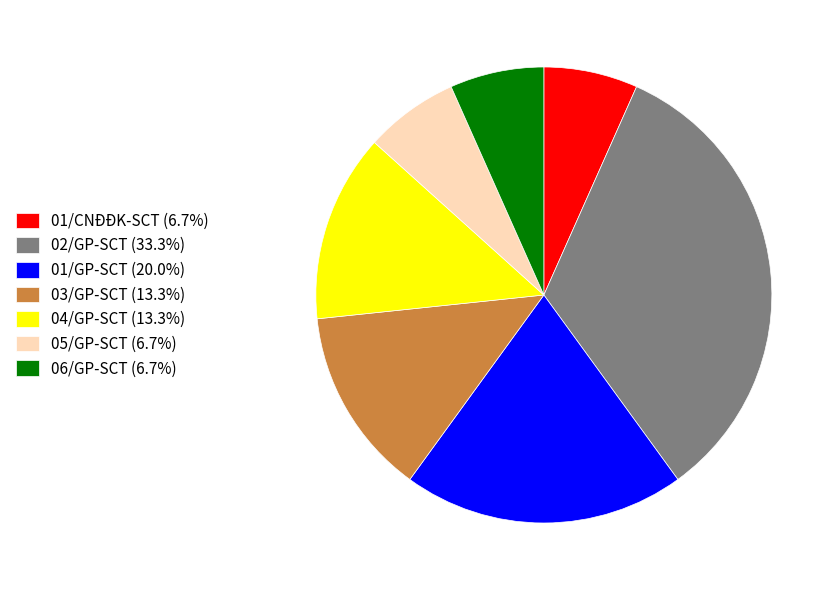

The 01/GP-SCT slice represents 28% of the pie. True or false?

False